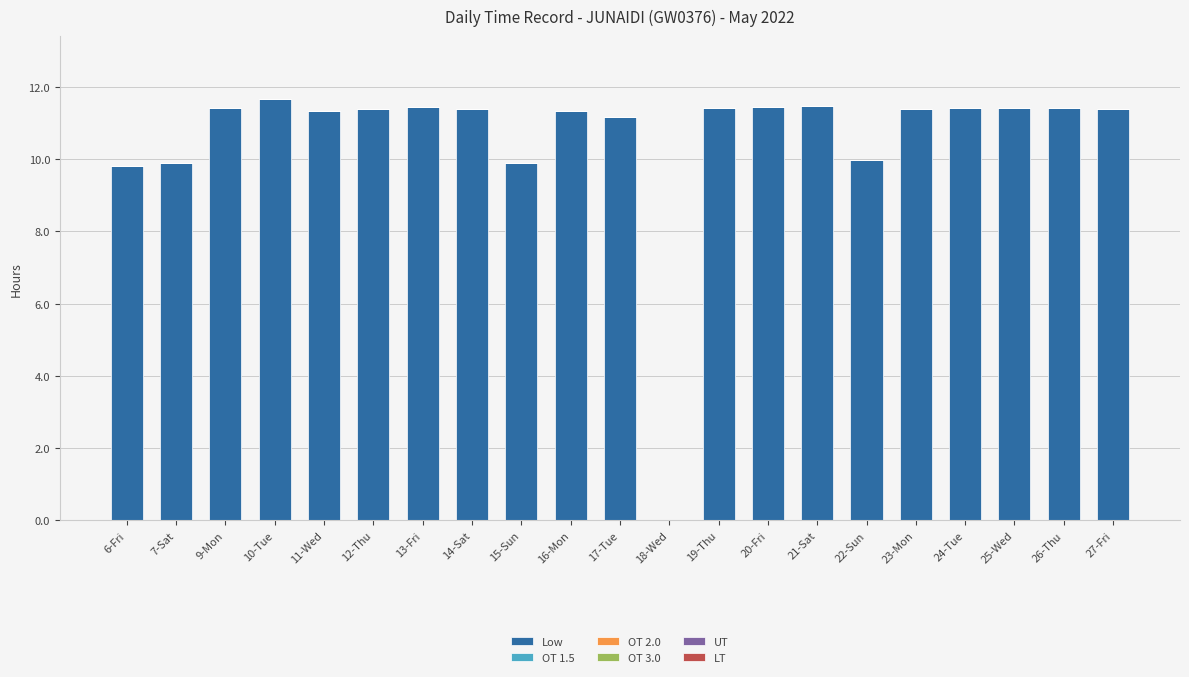

What value does the data have at 24-Tue?

11.4